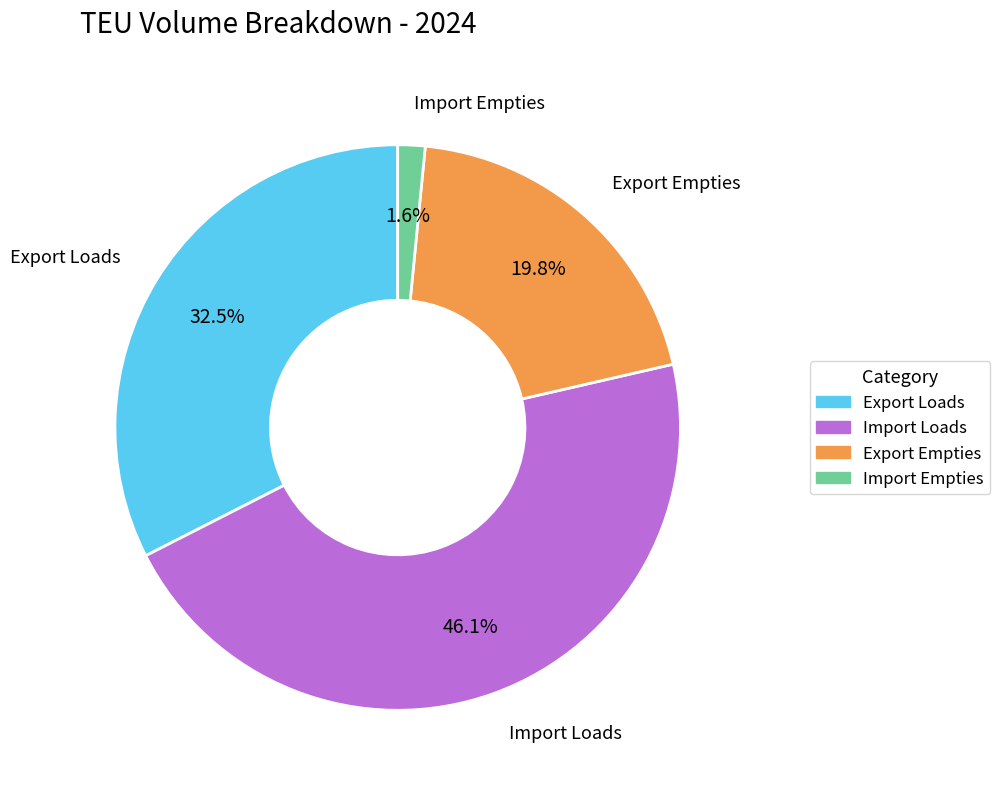

Which has a higher value, Export Empties or Import Loads?

Import Loads